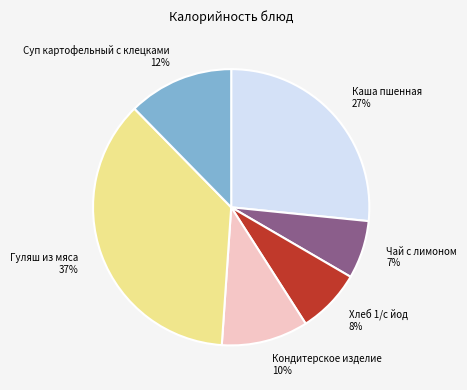

Is Каша пшенная the majority of the pie?

No